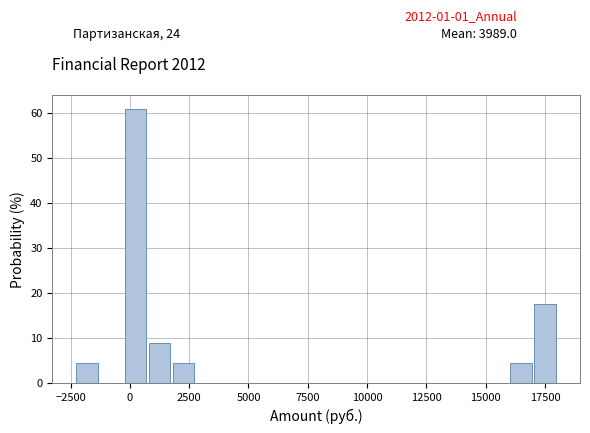

Around what value on the x-axis is the tallest bar? Give the approximate position of its centre, as read against the axis.

0